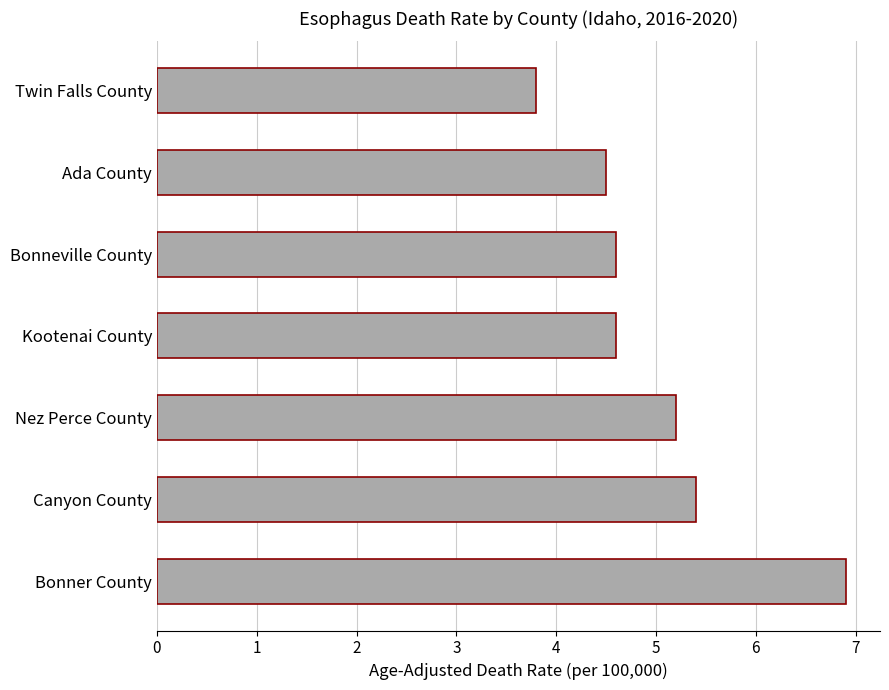

Reading top to bottom, extract all data points from this chart.

3.8	4.5	4.6	4.6	5.2	5.4	6.9